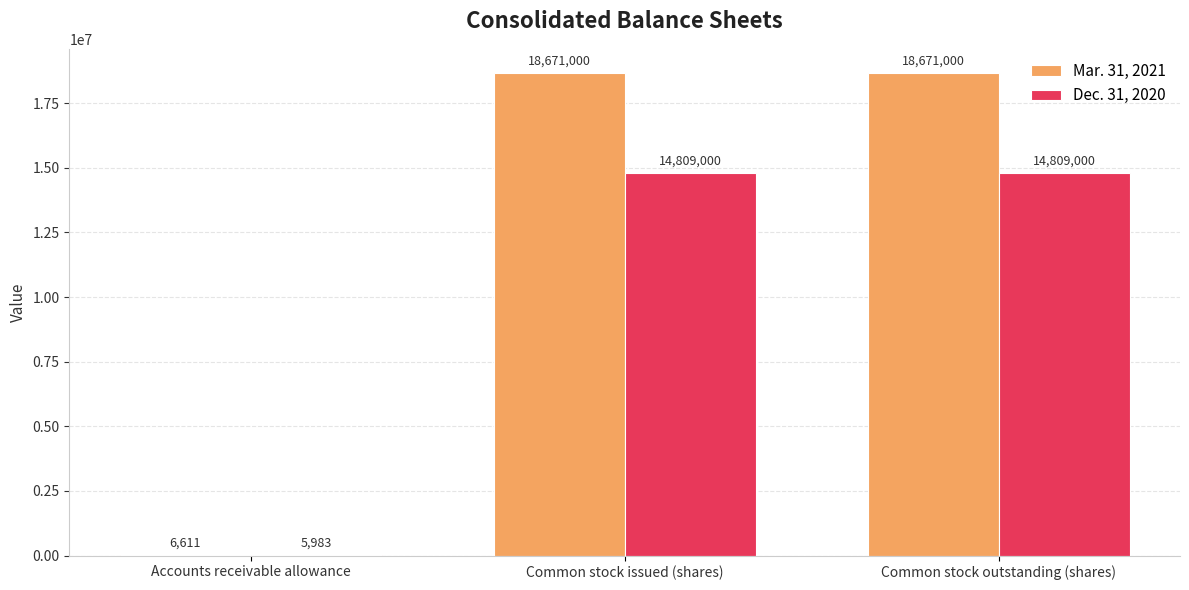

What are all the series names shown in the legend?

Mar. 31, 2021, Dec. 31, 2020